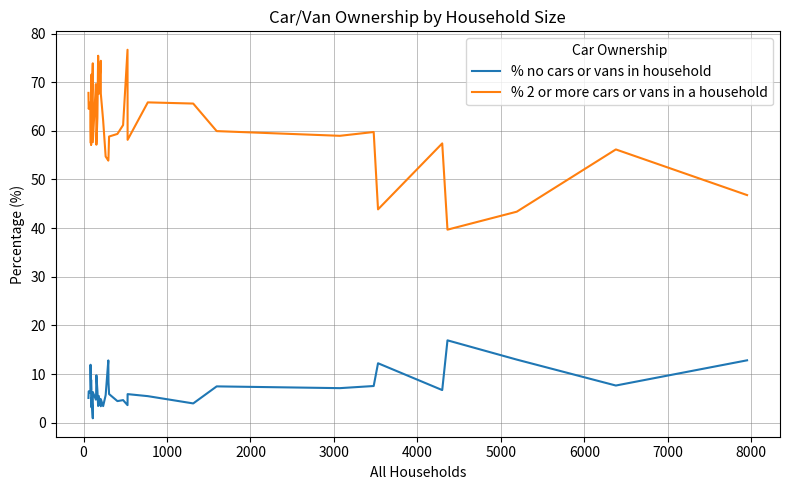

How many categories are shown in the chart?

40